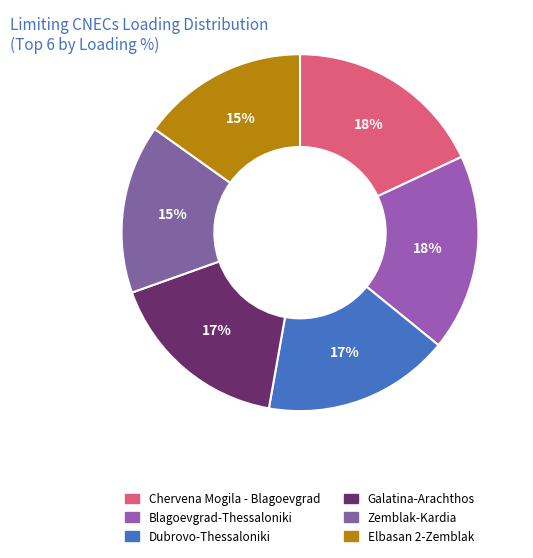

What is the largest slice in the pie chart?

N-1 OHL 400 kV Chervena Mogila - Blagoevgrad